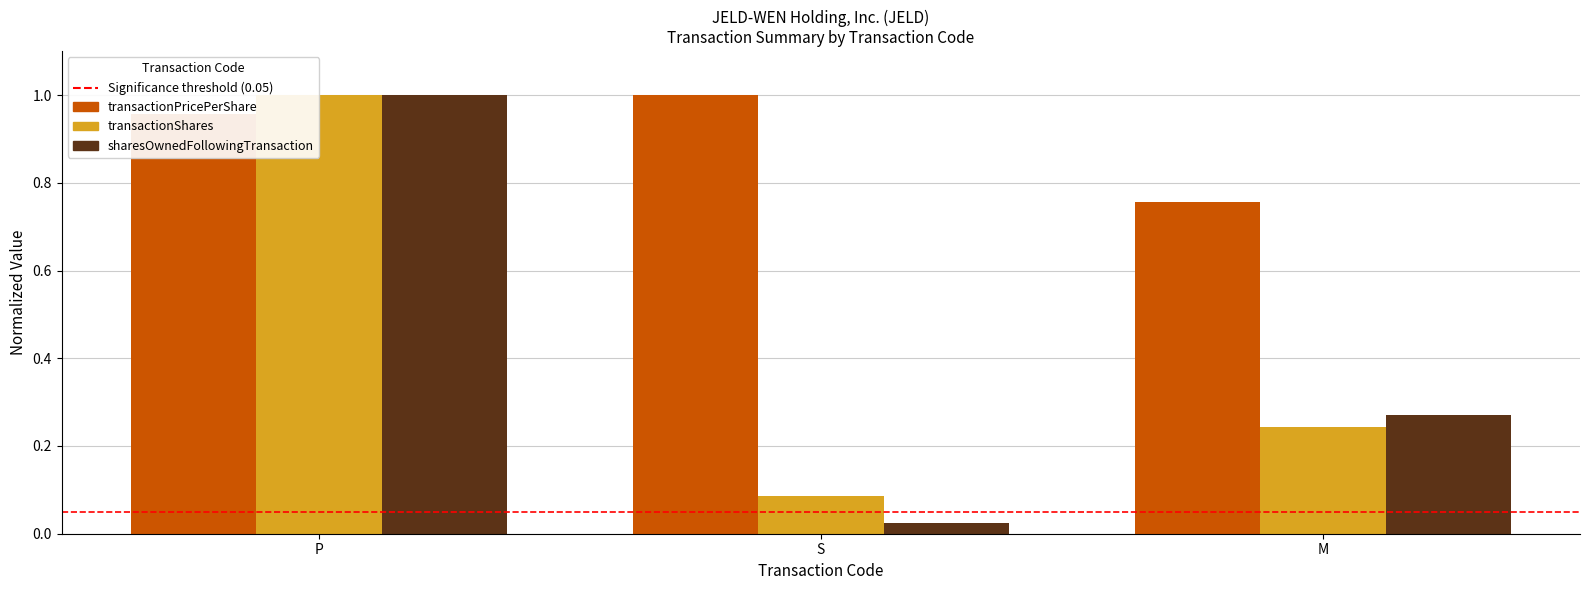

Rank the categories by transactionShares value from lowest to highest.

S, M, P